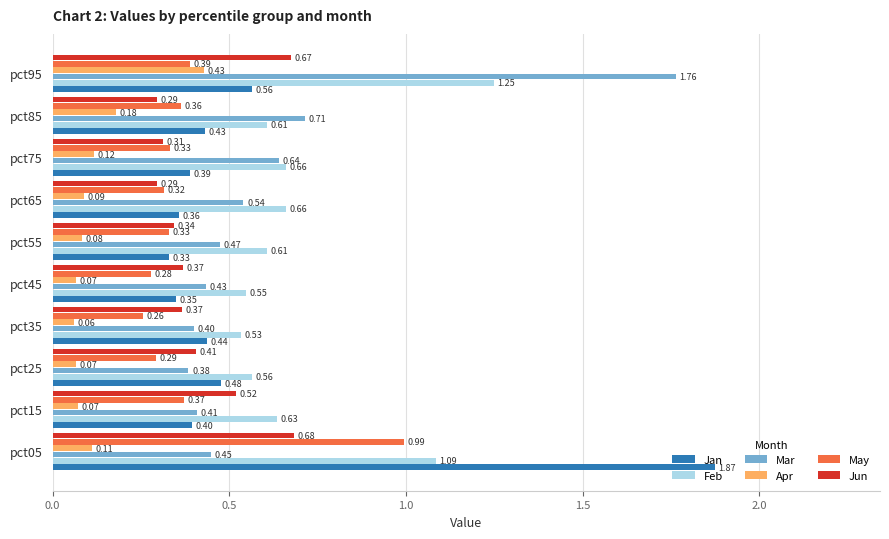

List the labels in order of Jan value, largest first.

pct05, pct95, pct25, pct35, pct85, pct15, pct75, pct65, pct45, pct55